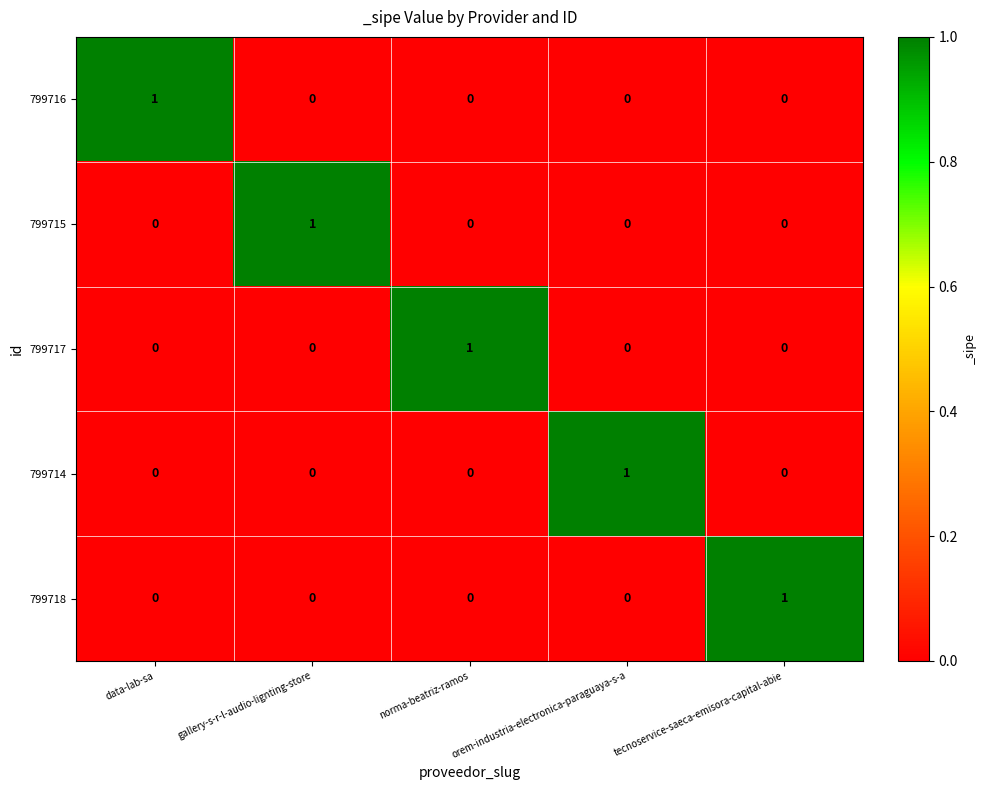

How many positive values does the 799718 series have?

1